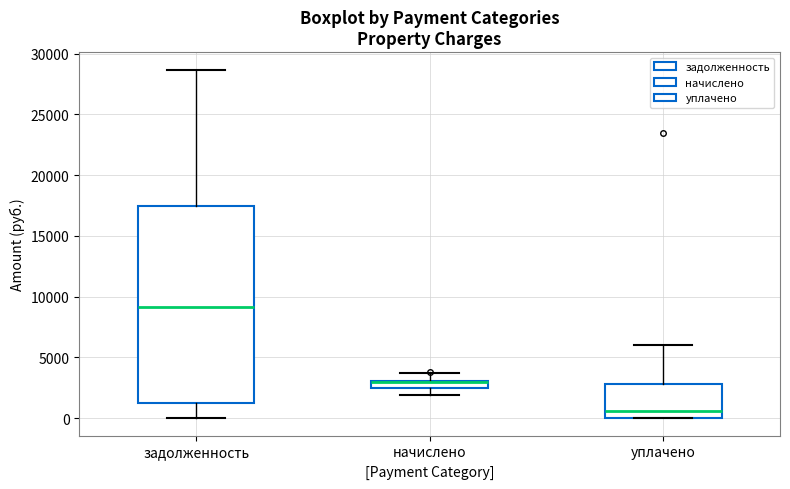

Comparing the boxes themselves (not the whiskers), which one is the tallest?

задолженность